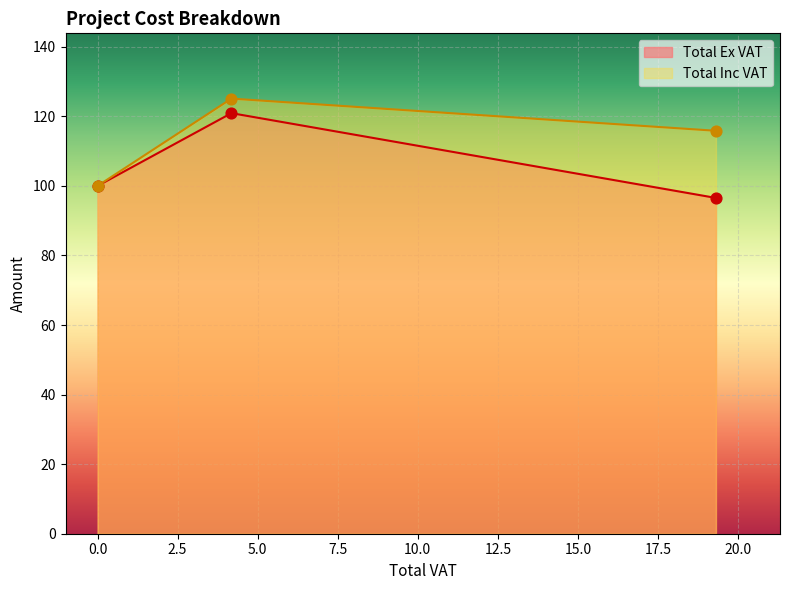

What are all the series names shown in the legend?

Total Ex VAT, Total Inc VAT